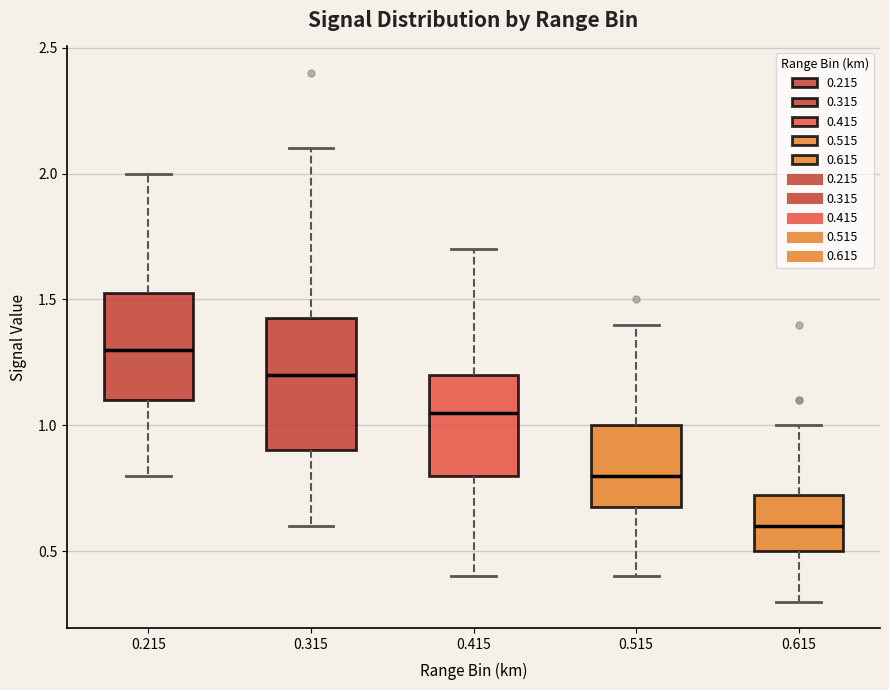

Which box's median line is the lowest?

0.615